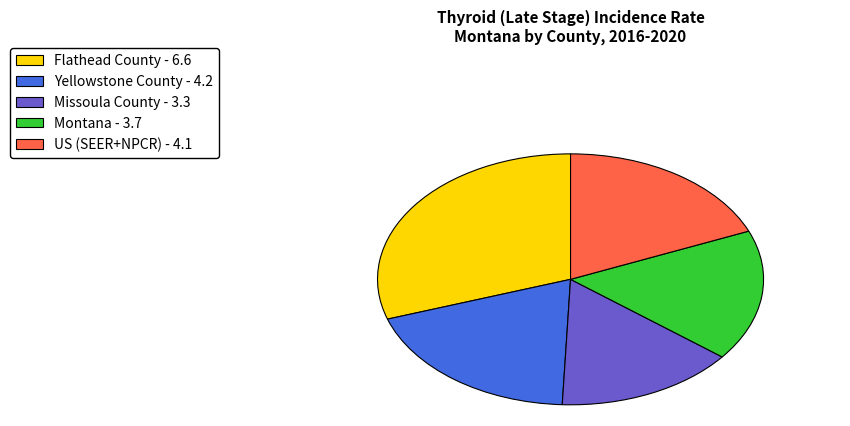

True or false: Flathead County accounts for 21% of the total.

False